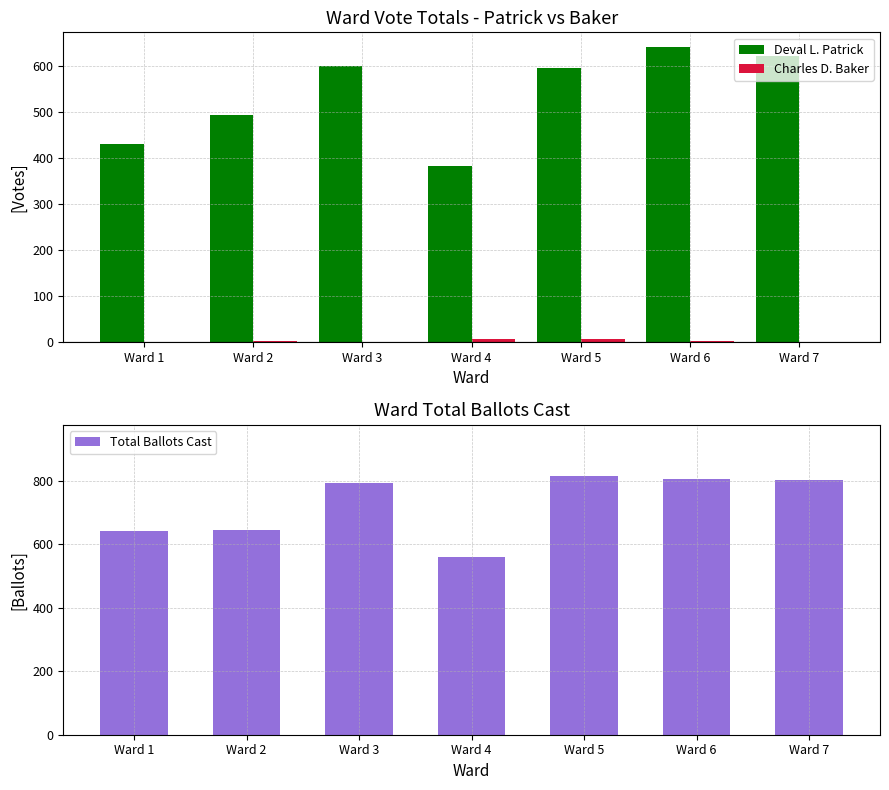

The Charles D. Baker series shows 2 at Ward 6. True or false?

True